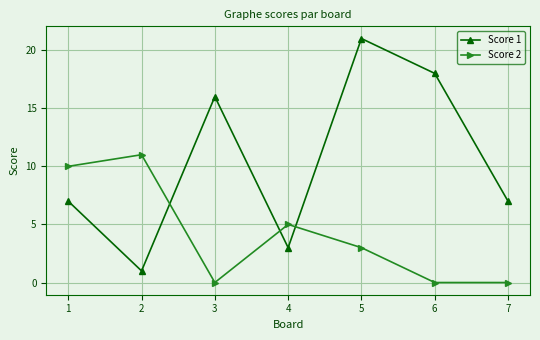

Where do Score 2 and Score 1 first cross each other?

2 and 3